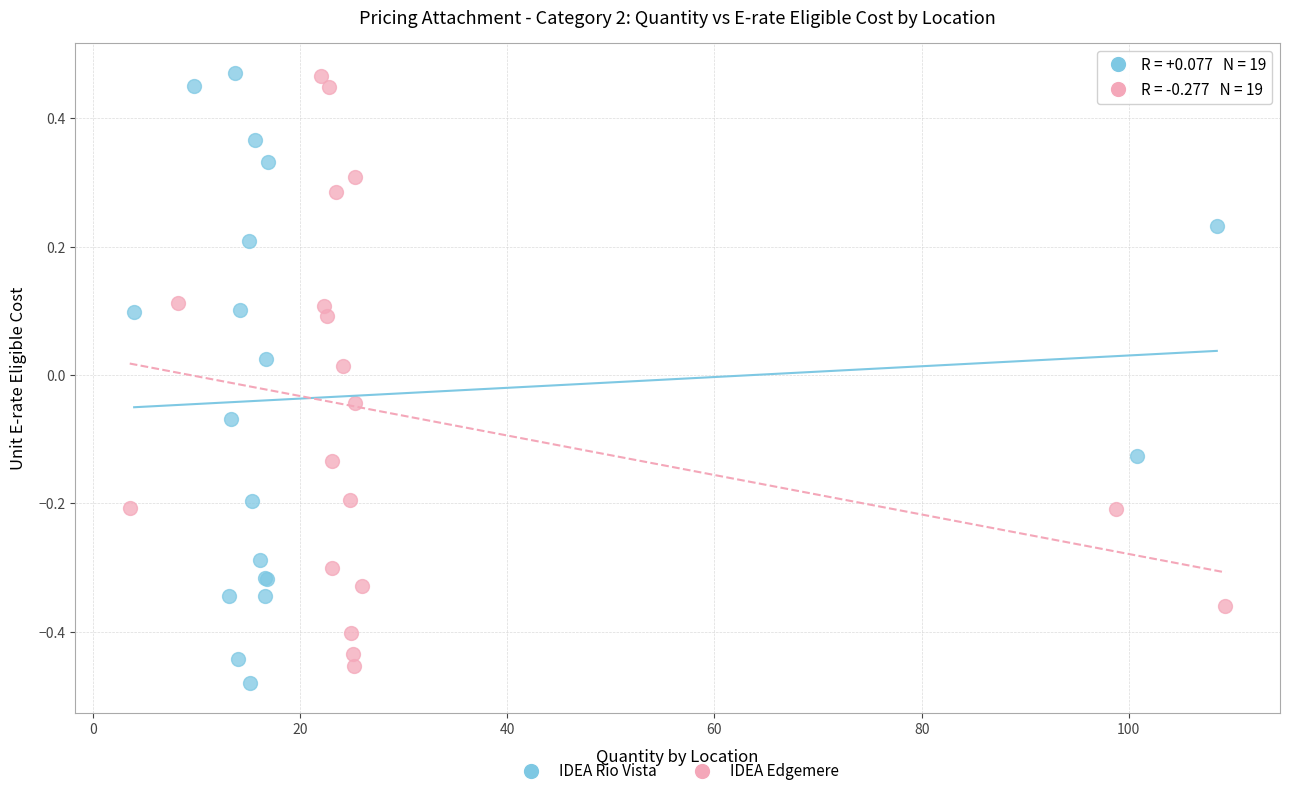

What are all the series names shown in the legend?

IDEA Rio Vista, IDEA Edgemere